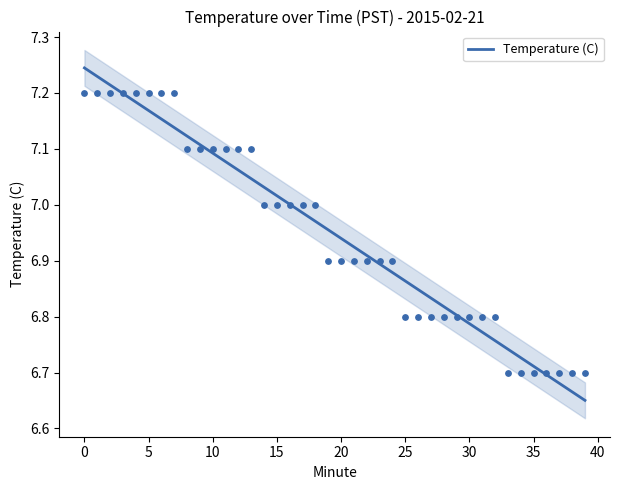

What is the change in value from 11 to 35?

-0.4